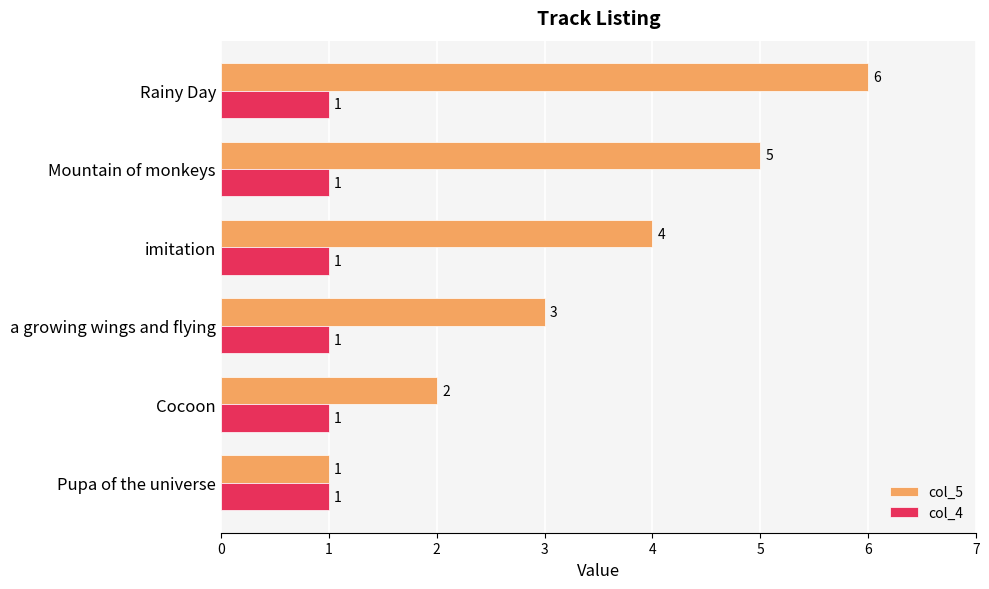

Rank the series by their maximum value, from highest to lowest.

col_5, col_4